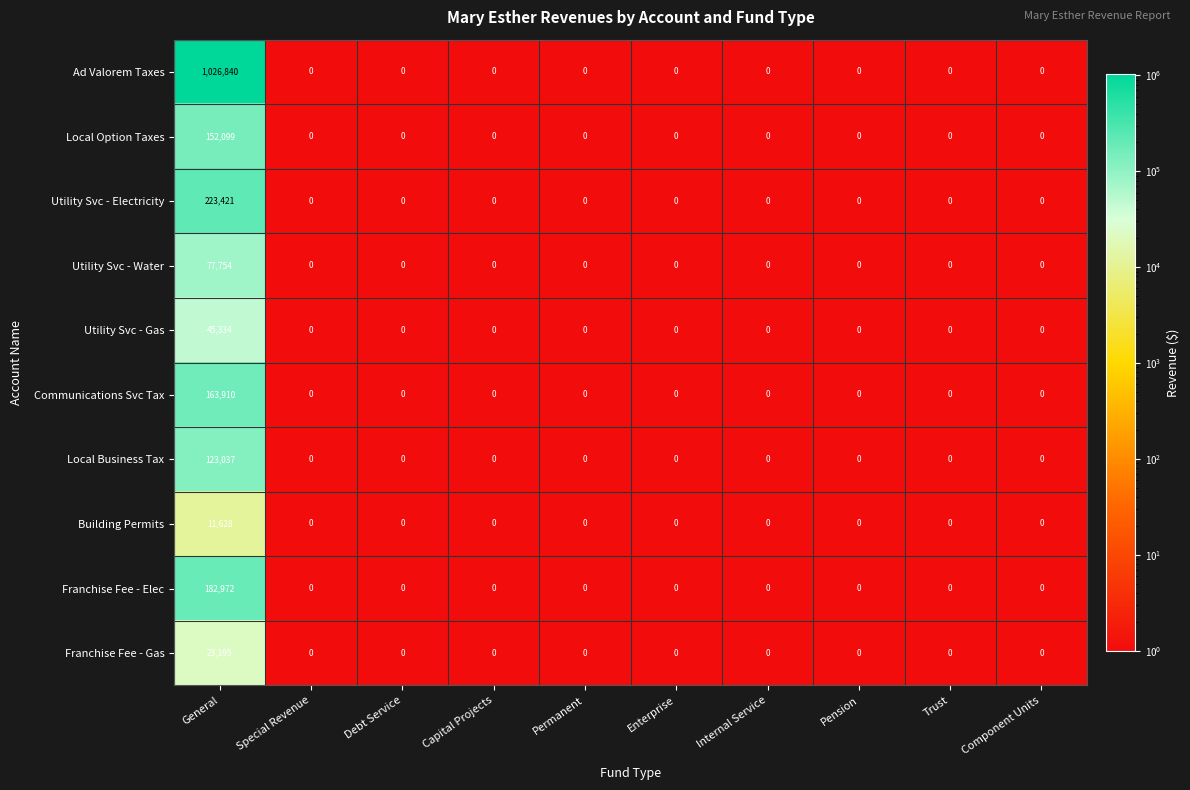

Read the Local Business Tax value at General, to the nearest 50.

123050